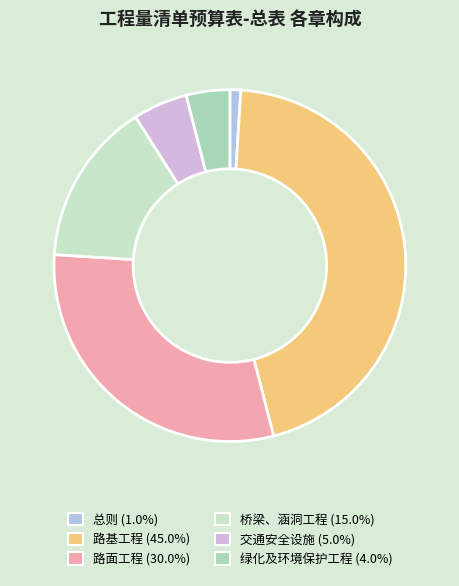

What is the ratio of the value at 绿化及环境保护工程 to the value at 路面工程?

0.1